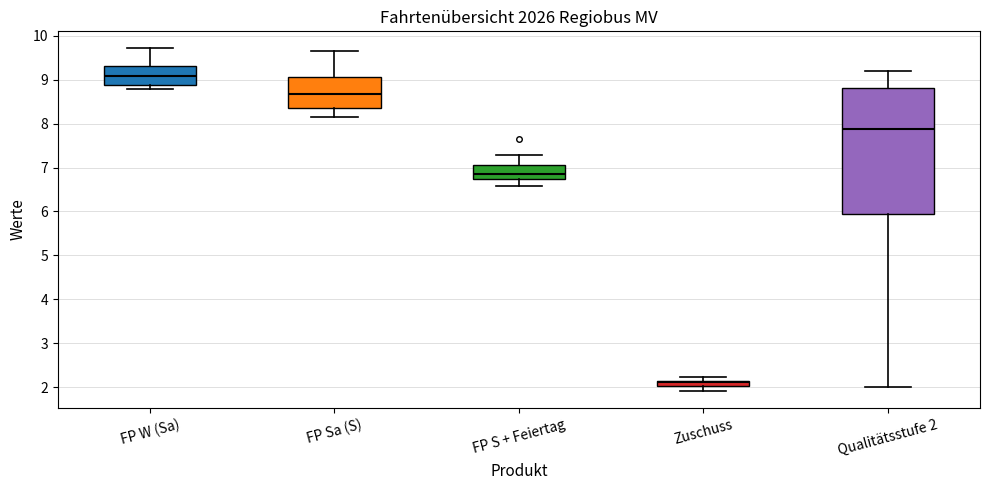

Which box is the tallest, from its lower edge to its upper edge?

Qualitätsstufe 2